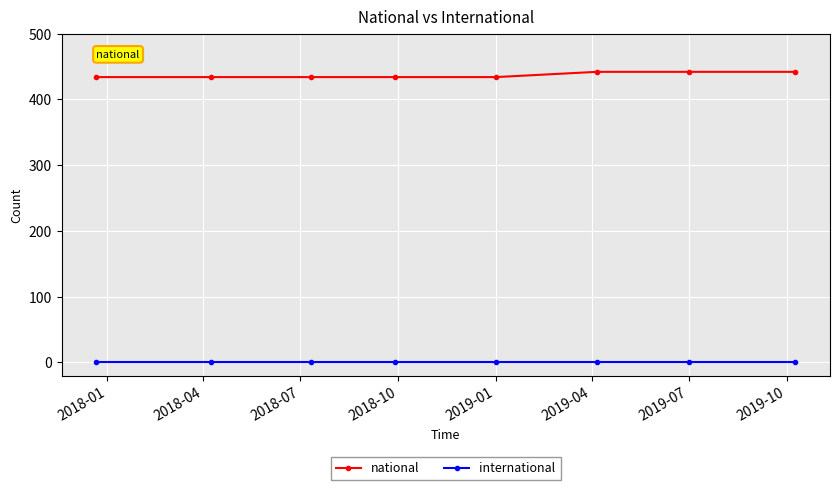

Reading right to left, list all the values displayed in this chart.

national: 442	442	442	434	434	434	434	434
international: 0	0	0	0	0	0	0	0